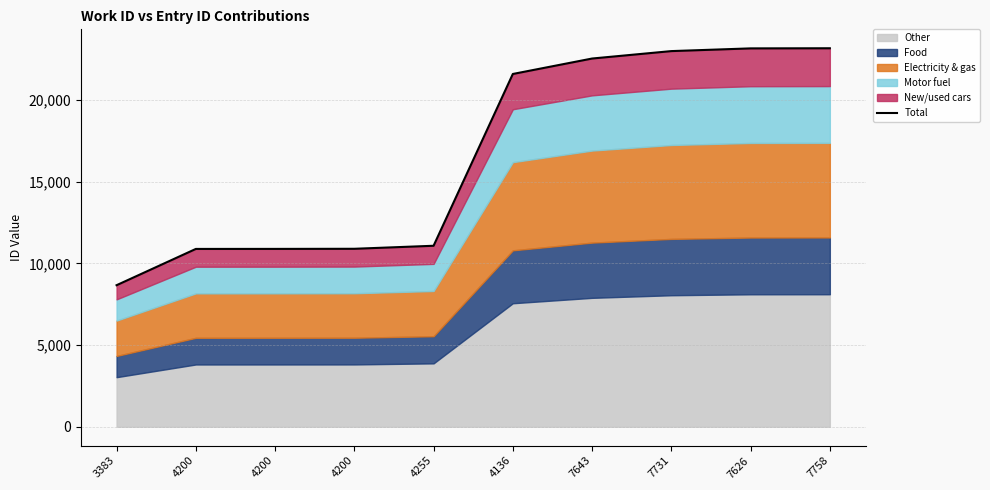

Reading right to left, list all the values displayed in this chart.

23171	23163	22997	22542	21596	11078	10893	10886	10884	8663